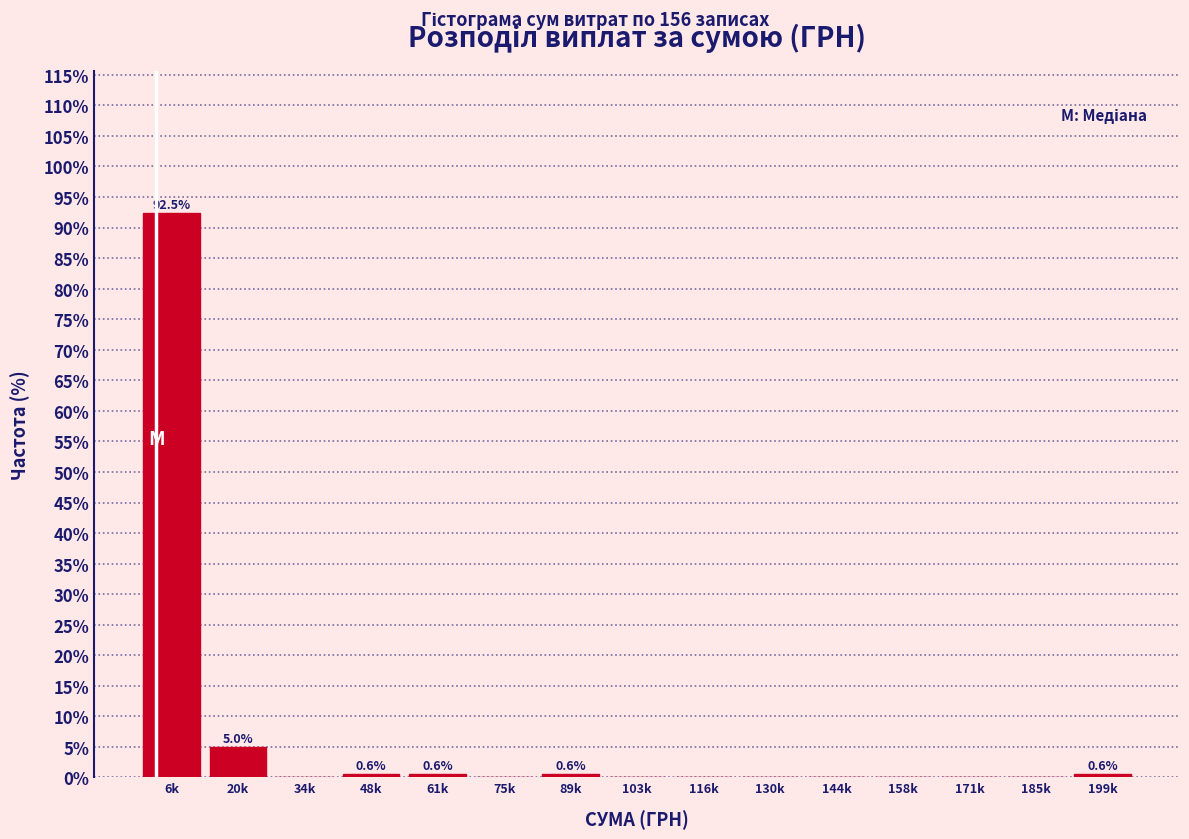

Reading left to right, extract all data points from this chart.

6k=92.5	20k=5.0	34k=0.0	48k=0.6	61k=0.6	75k=0.0	89k=0.6	103k=0.0	116k=0.0	130k=0.0	144k=0.0	158k=0.0	171k=0.0	185k=0.0	199k=0.6